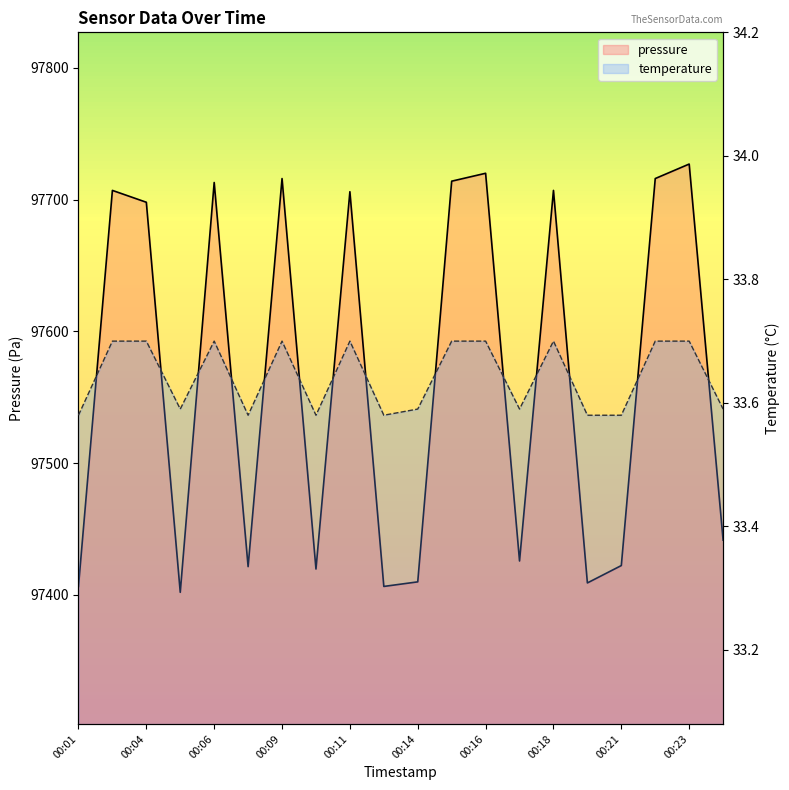

Rank the series by their average value, from lowest to highest.

temperature, pressure